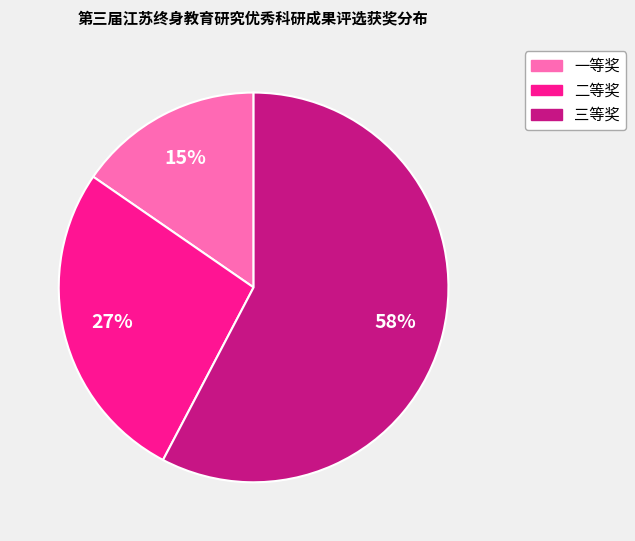

Do 三等奖 and 一等奖 together represent more than half of the pie?

Yes